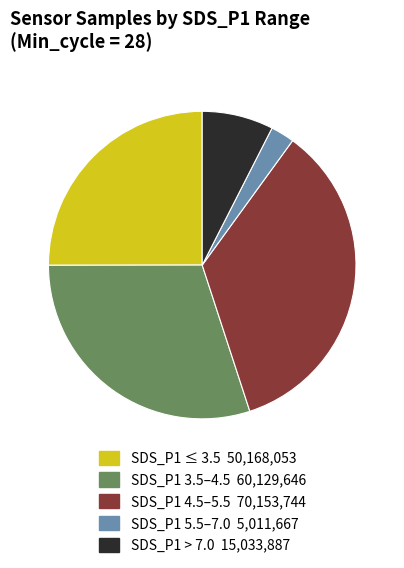

Does any single category account for the majority?

No